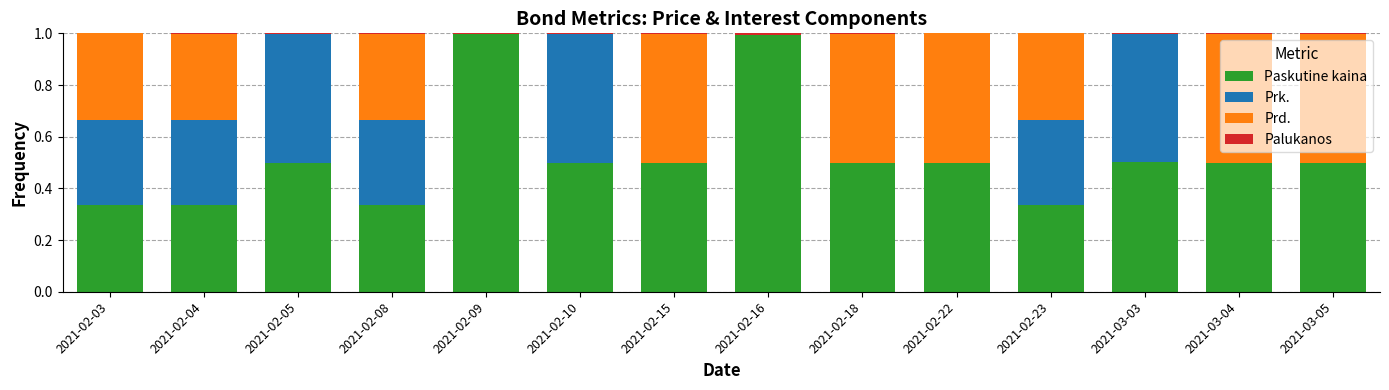

What is the sum of all Paskutine kaina values?

7.3